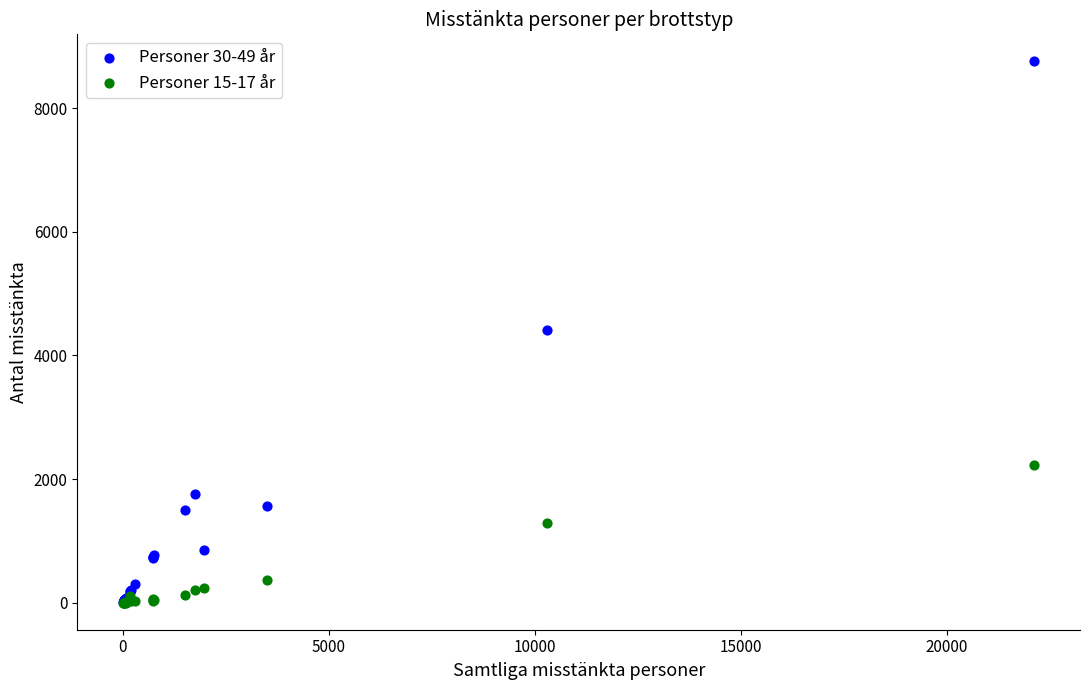

Which series has the largest Y range (max minus min)?

Personer 30-49 år